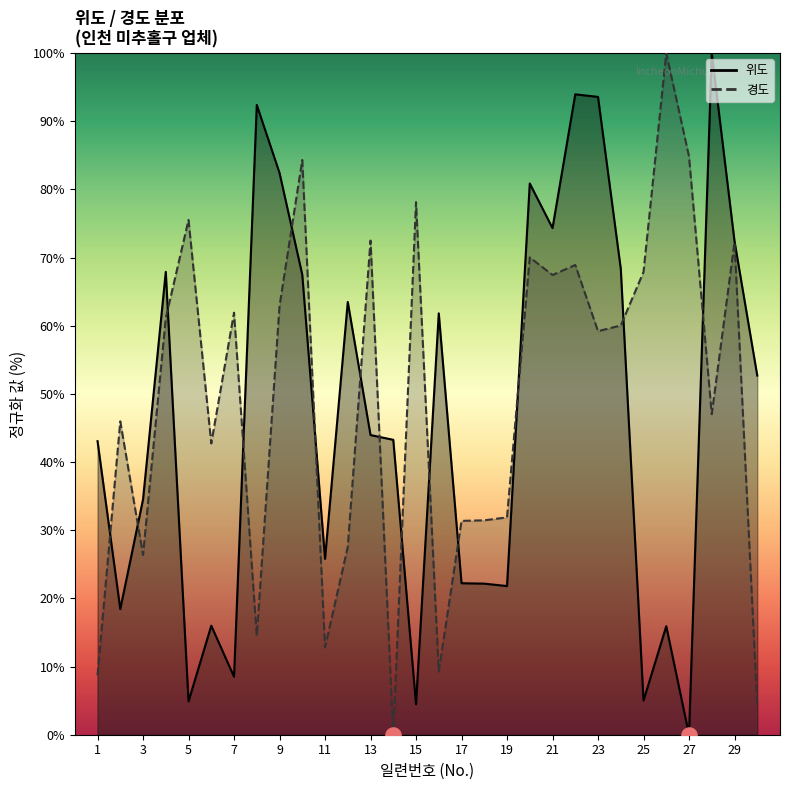

Which series reaches the maximum Y coordinate?

위도